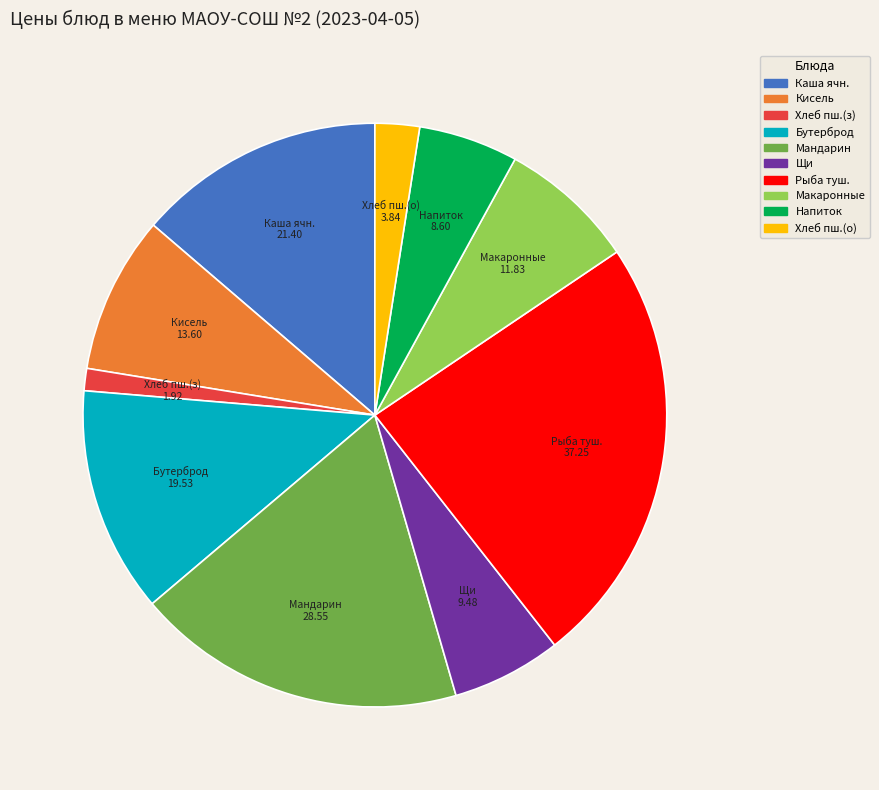

How many segments does this pie chart have?

10